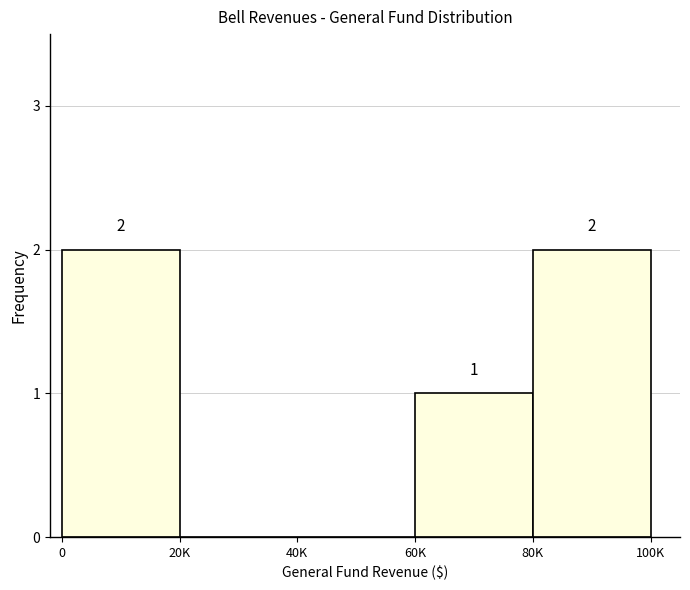

Reading left to right, extract all data points from this chart.

0=2	20K=0	40K=0	60K=1	80K=2